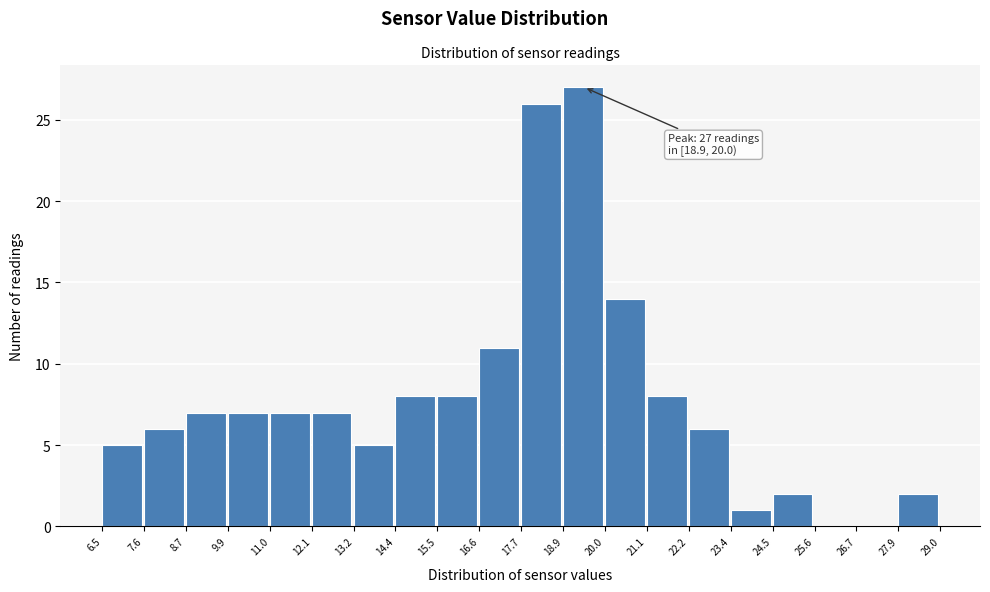

Over which range of the x-axis is the bar tallest?

18.9 to 20.0